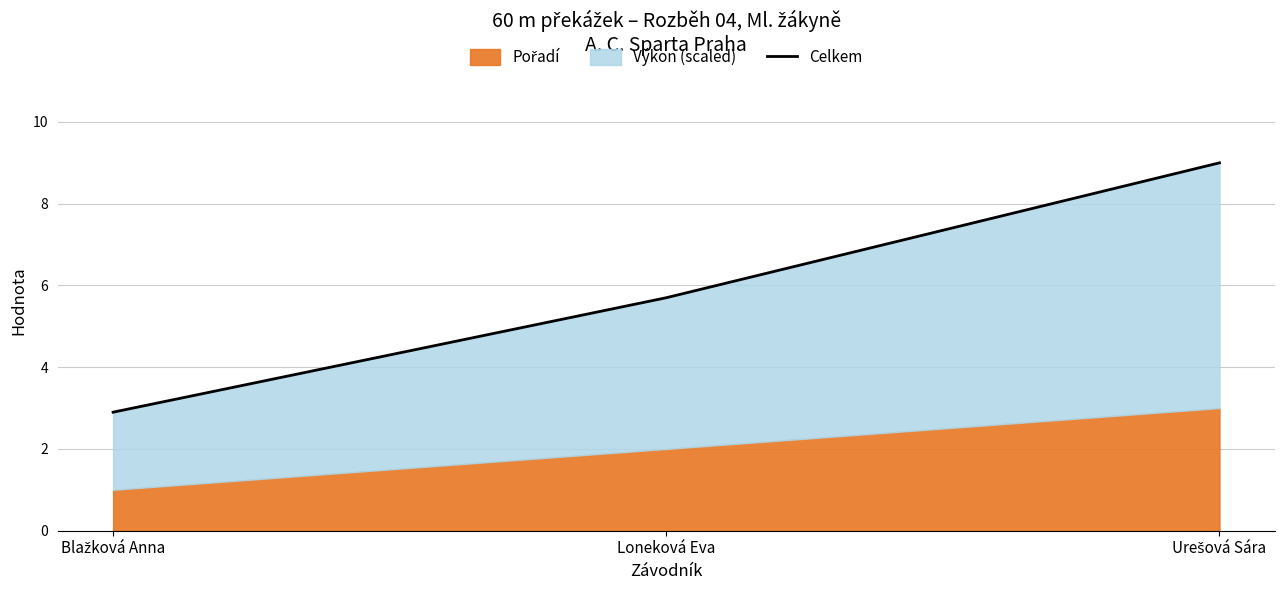

What position from the left is Blažková Anna?

1